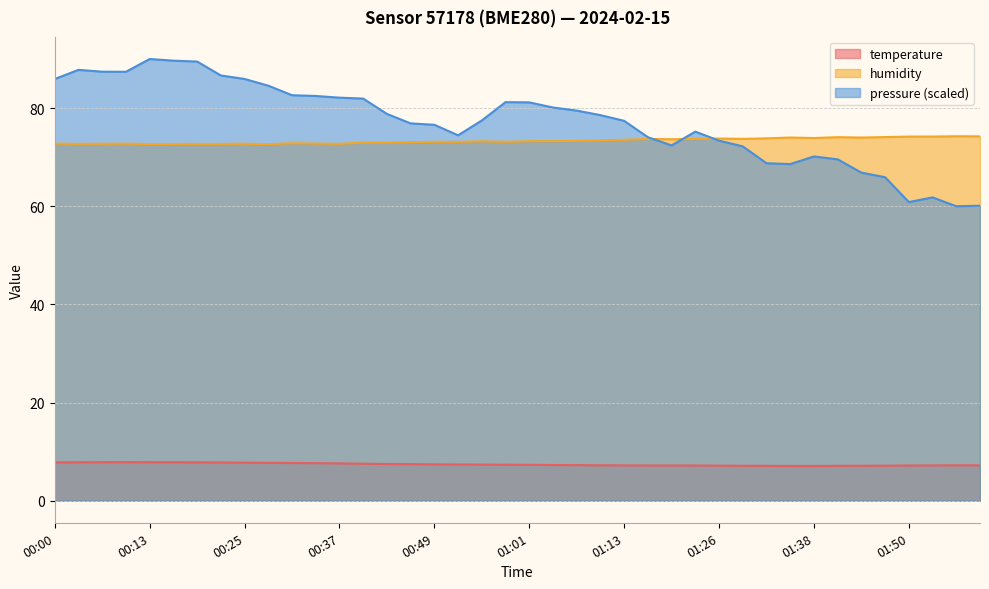

At which label is humidity closest to 73?

00:43